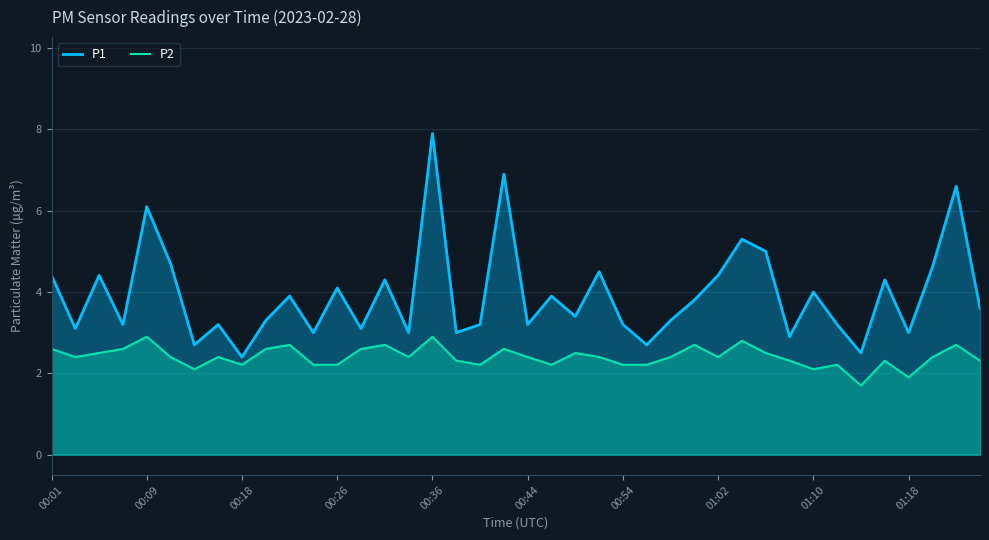

What is the sum of all P1 values?

157.3